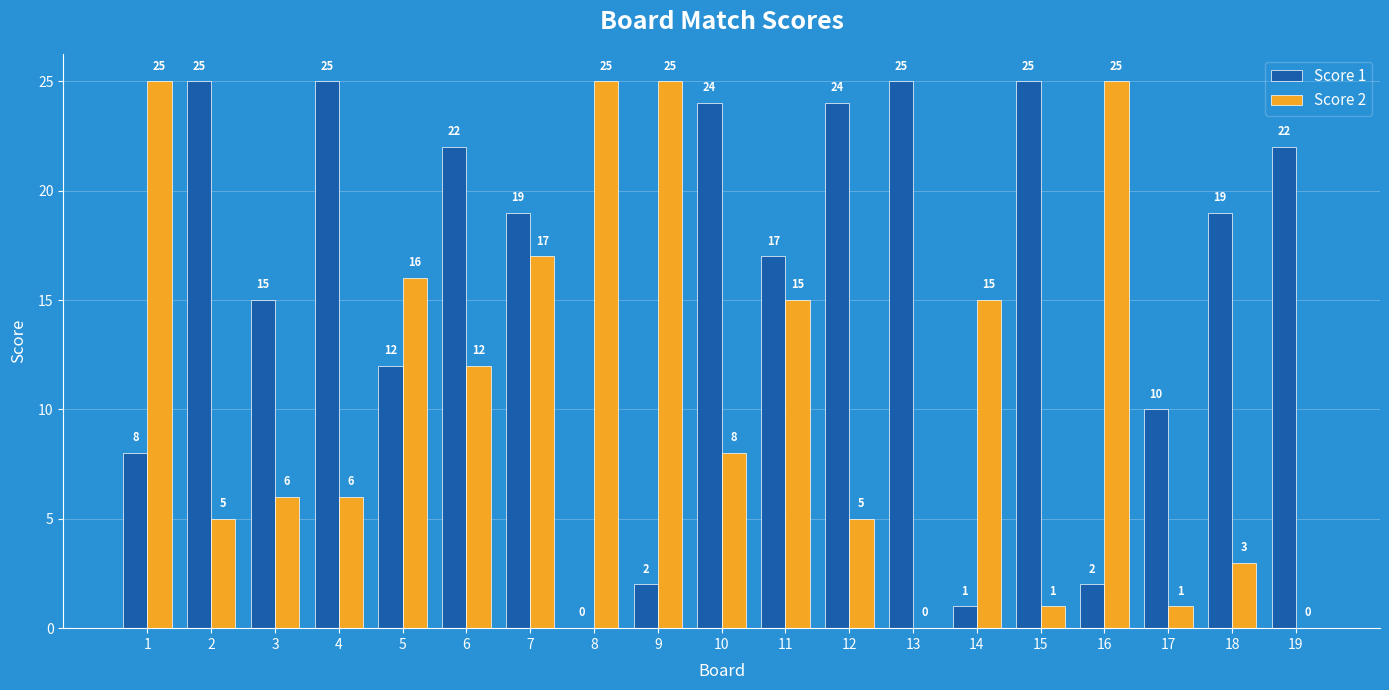

Reading left to right, what are all the values shown in this chart?

Score 1: 1=8	2=25	3=15	4=25	5=12	6=22	7=19	8=0	9=2	10=24	11=17	12=24	13=25	14=1	15=25	16=2	17=10	18=19	19=22
Score 2: 1=25	2=5	3=6	4=6	5=16	6=12	7=17	8=25	9=25	10=8	11=15	12=5	13=0	14=15	15=1	16=25	17=1	18=3	19=0